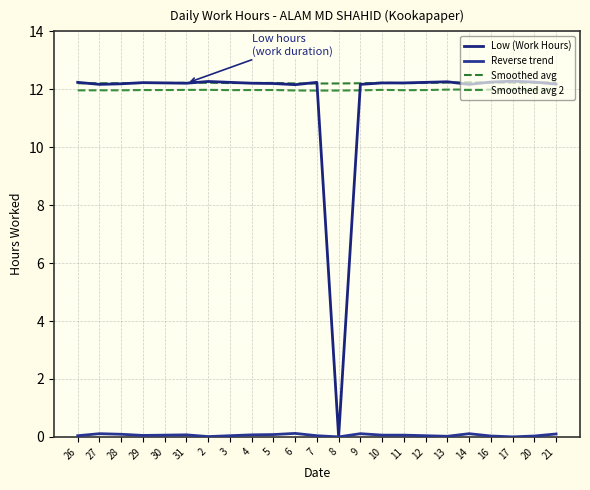

At which category is the sum across all series the highest?

21